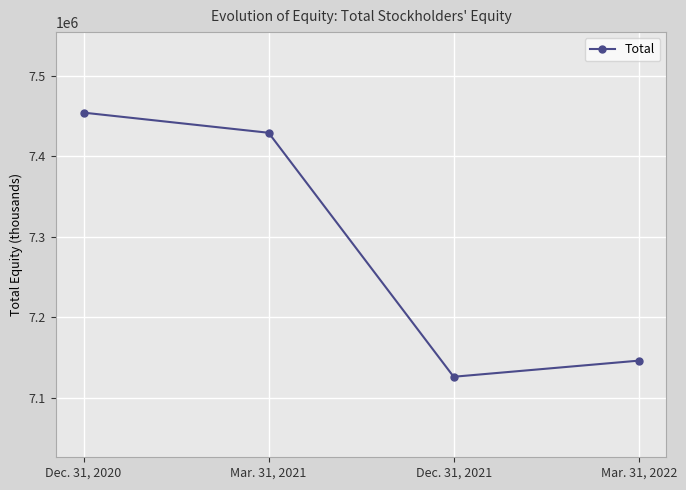

The value at Dec. 31, 2021 is 4518548. True or false?

False